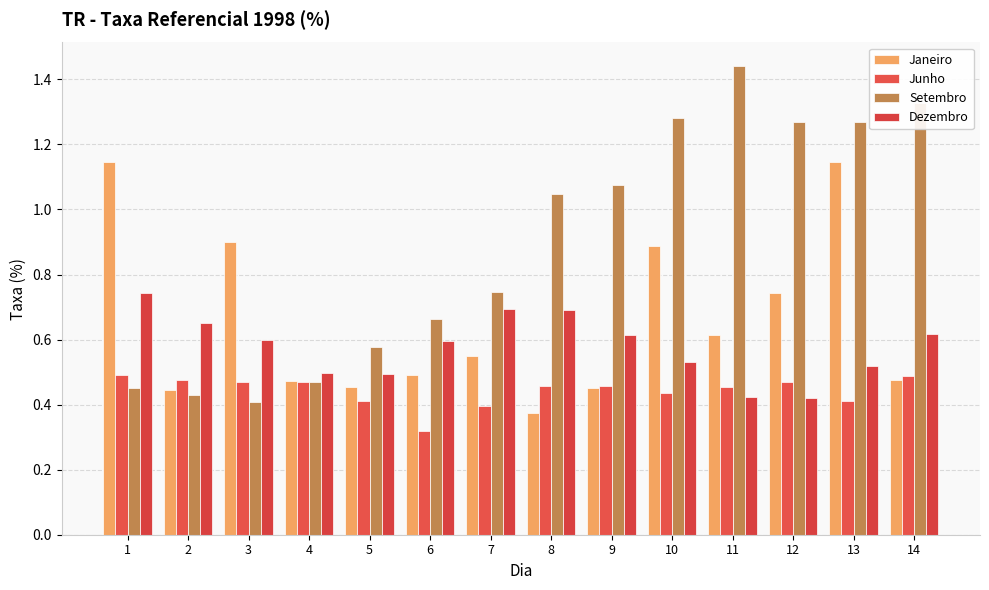

What is the value of the Setembro bar at the 9th from the left?

1.1